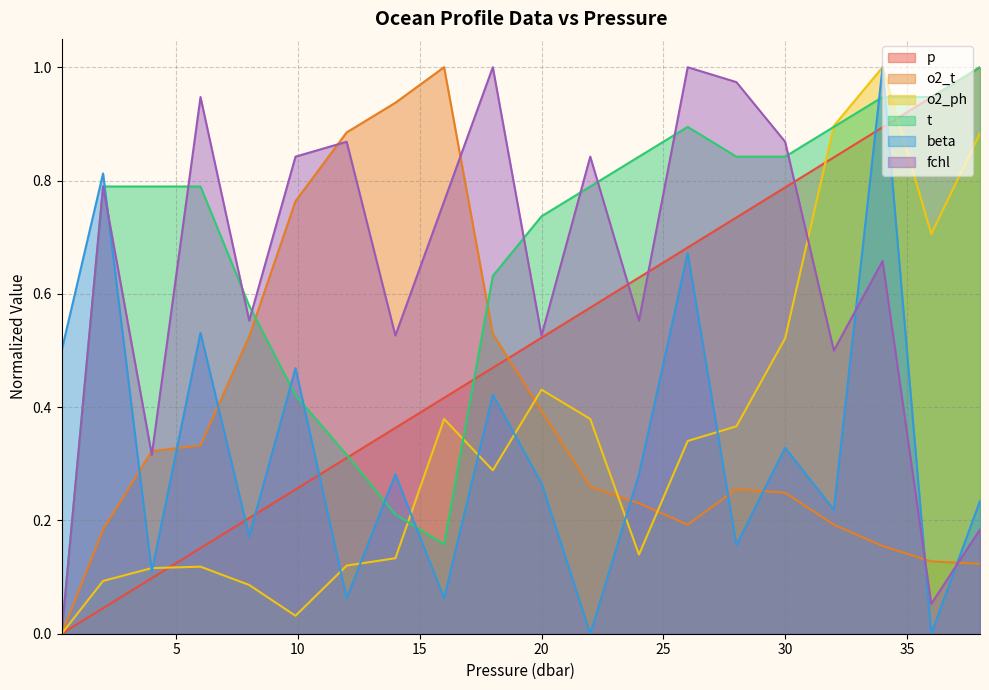

The value of beta at 20 is 0.4. True or false?

False